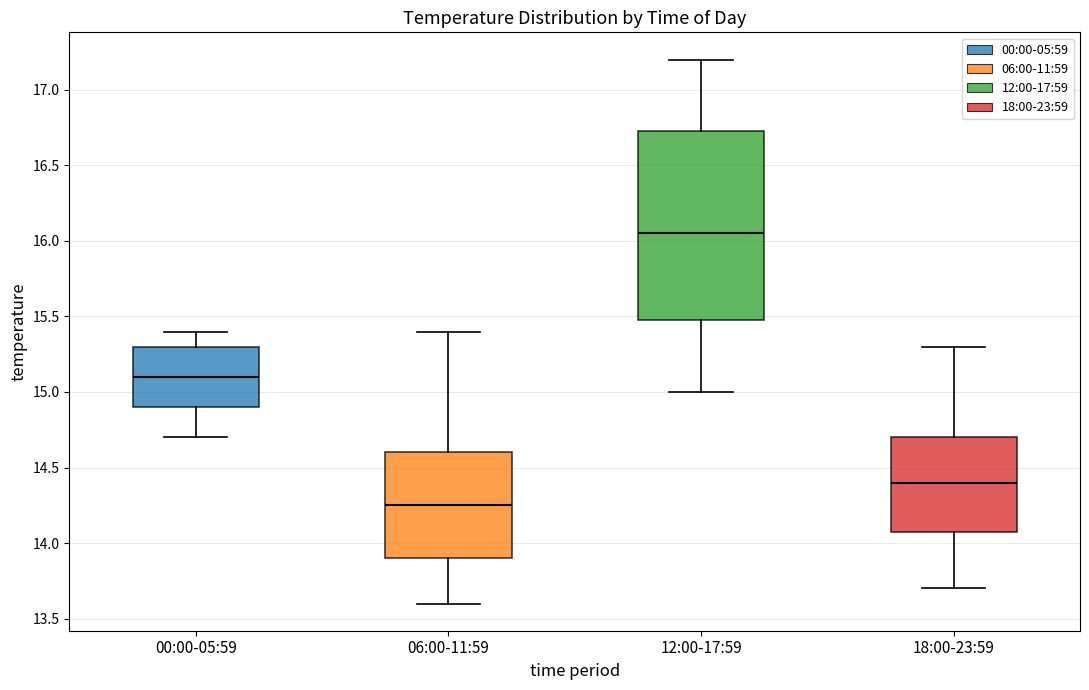

Where does the upper whisker of the box for 00:00-05:59 end on the y-axis? The values are not printed on the chart, so give them approximately, as read against the axis.

15.40